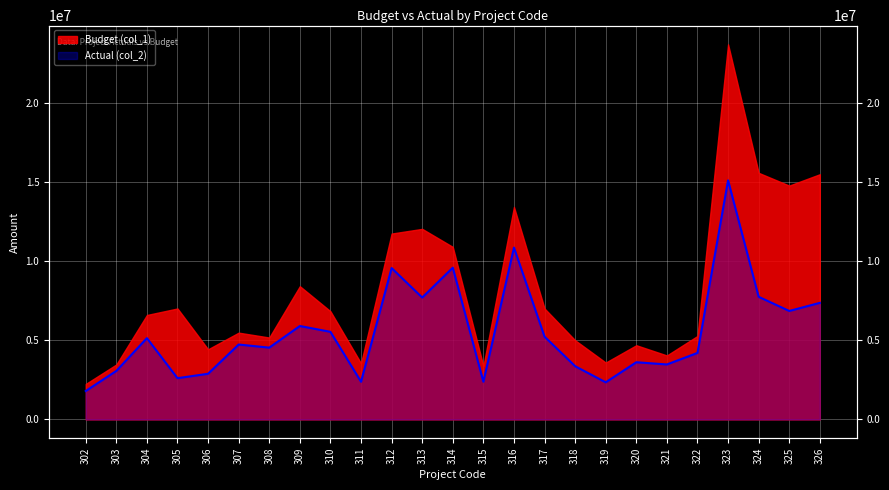

True or false: there are more than 1 points higher than both neighbors.

True